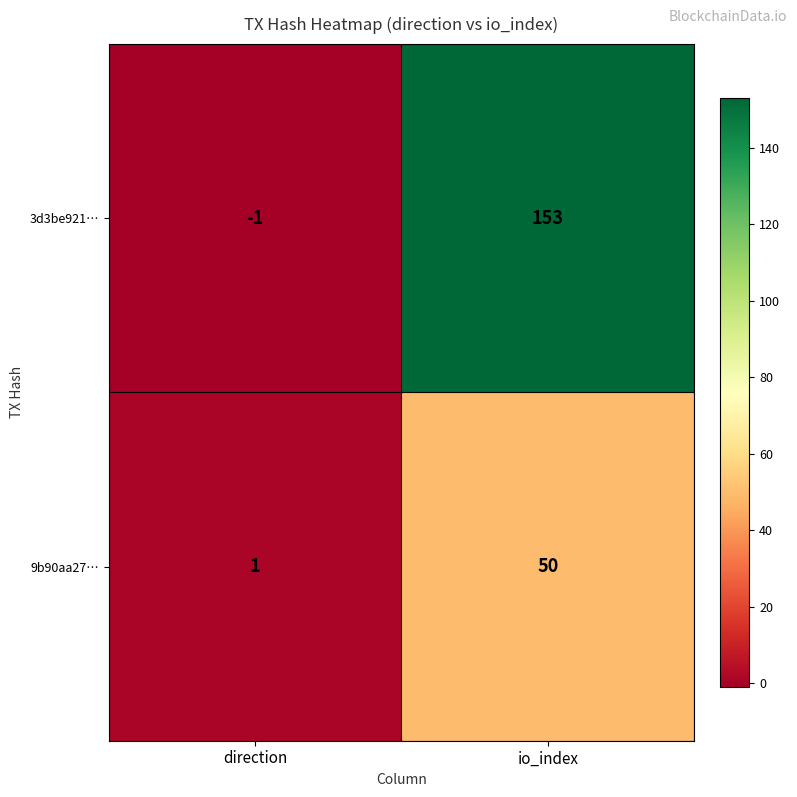

What is the greatest value displayed?

153